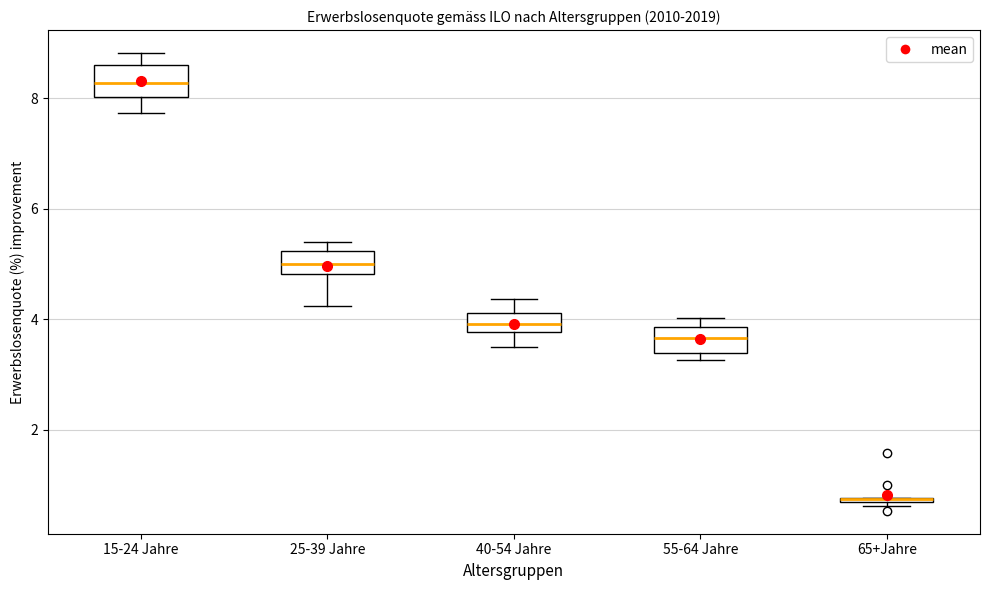

Where does the median line of the box for 25-39 Jahre sit on the y-axis? The values are not printed on the chart, so give them approximately, as read against the axis.

5.0